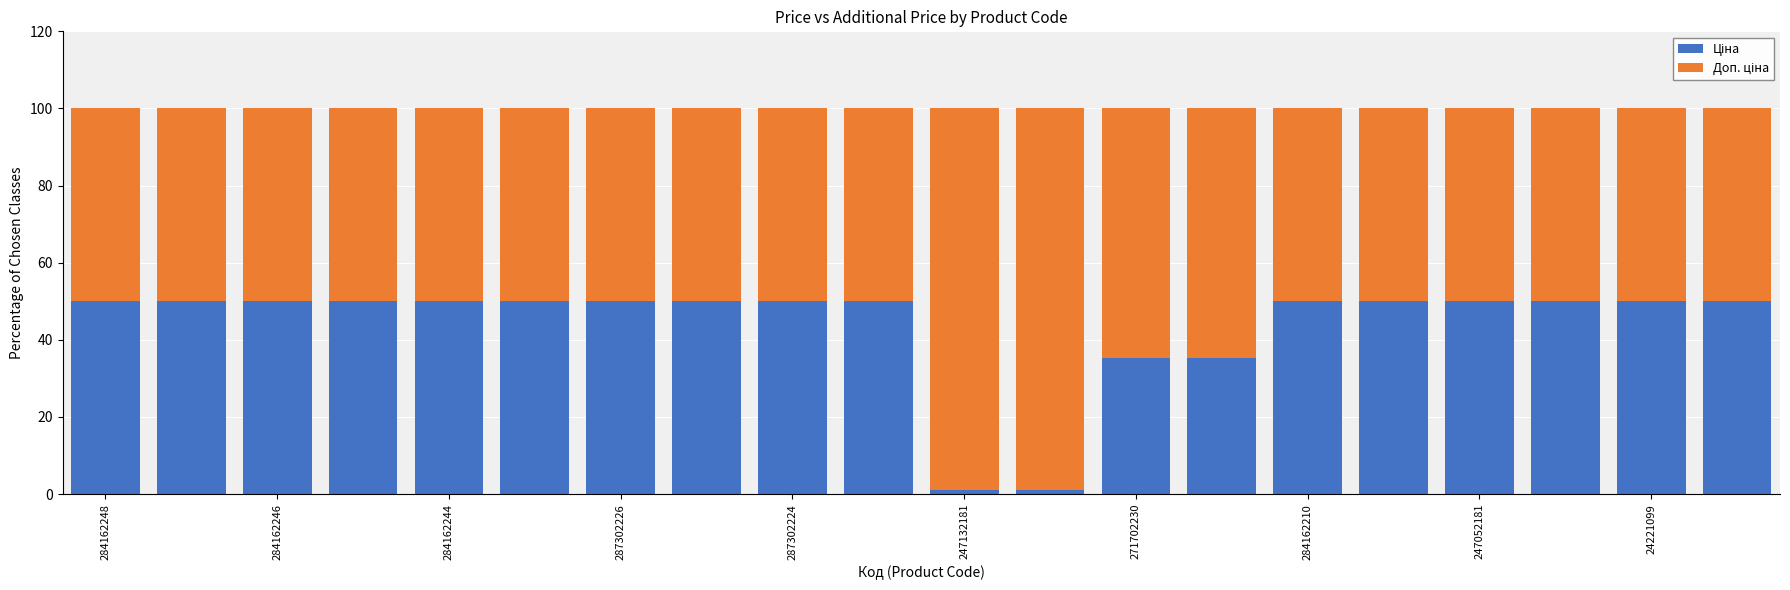

Count the number of data series in this chart.

2